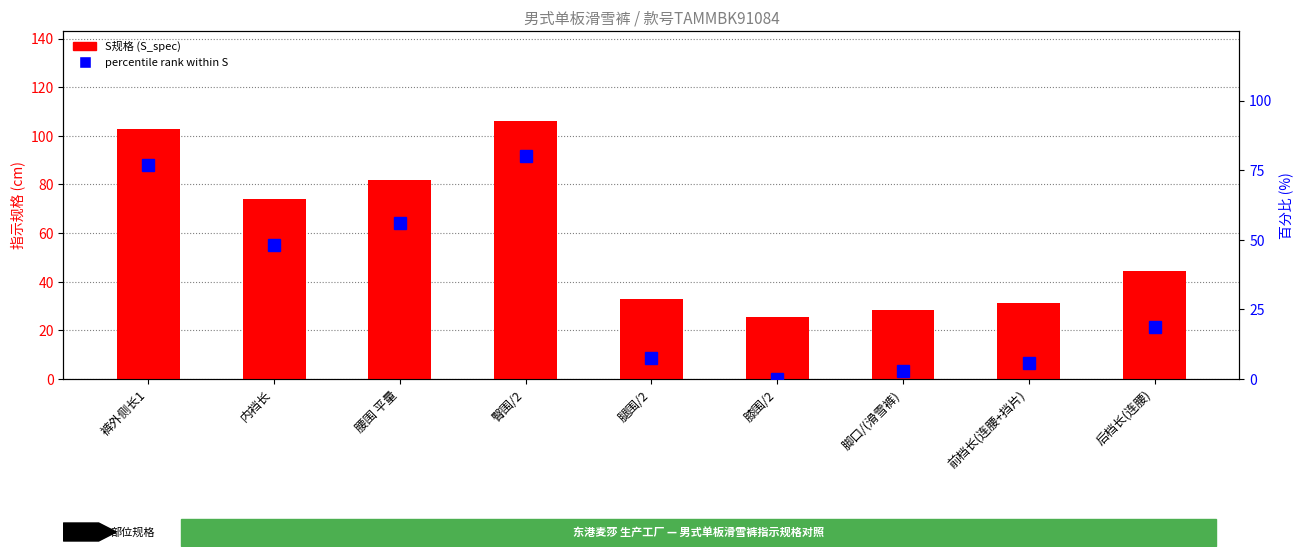

How many data points in percentile rank within S are above 18?

5